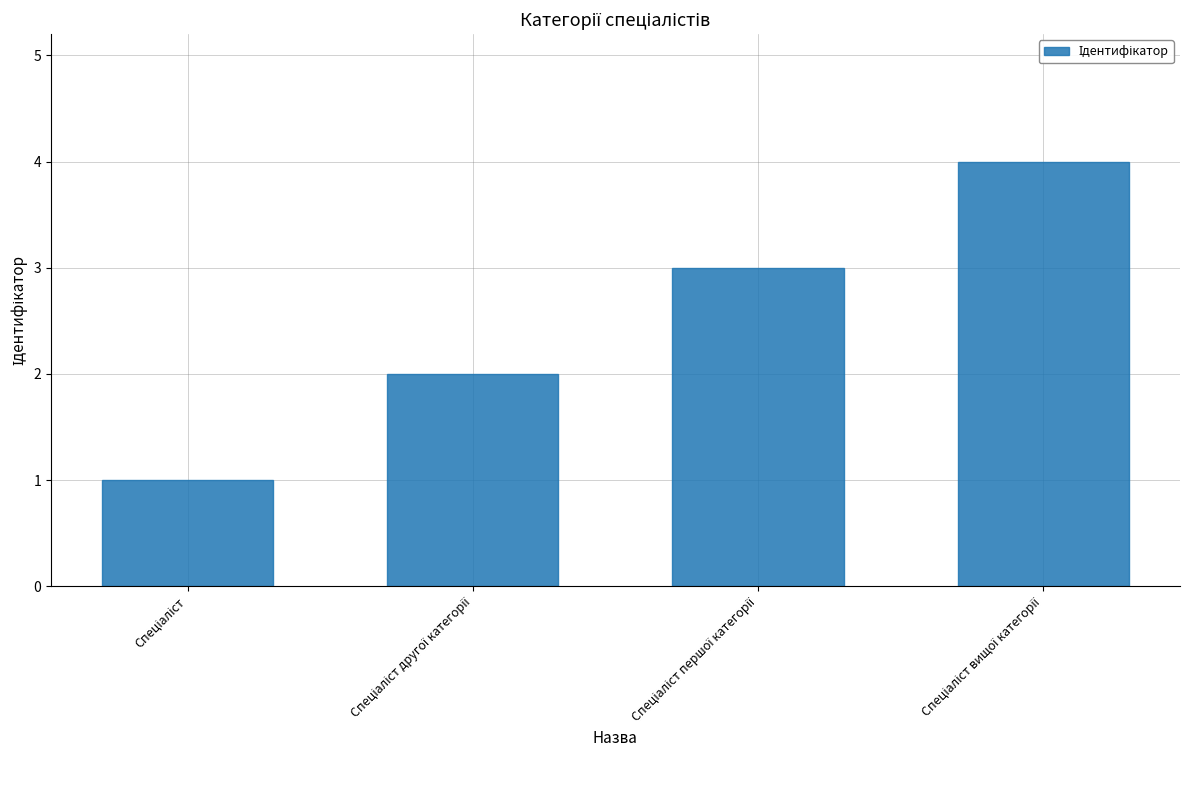

What is the maximum value shown in the chart?

4